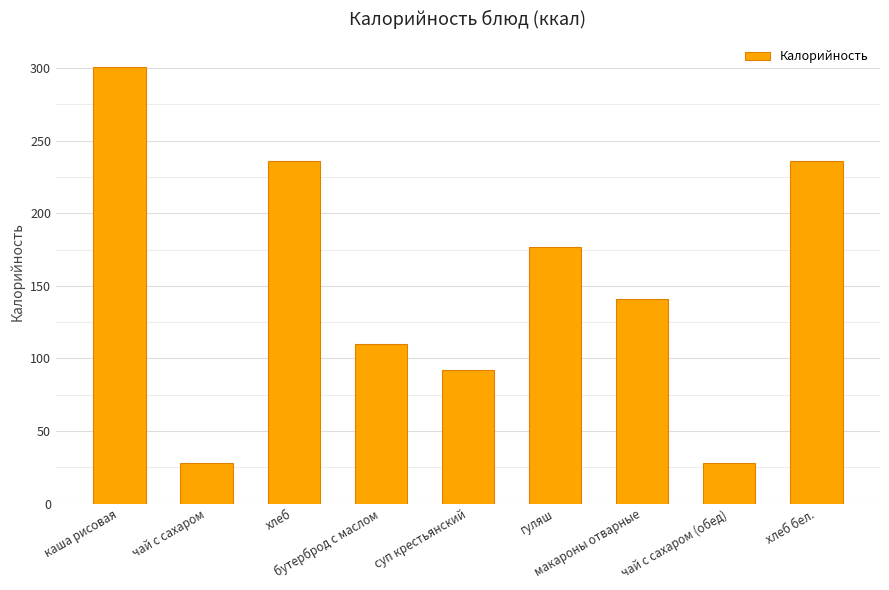

What value does the data have at бутерброд с маслом, to the nearest 5?

110